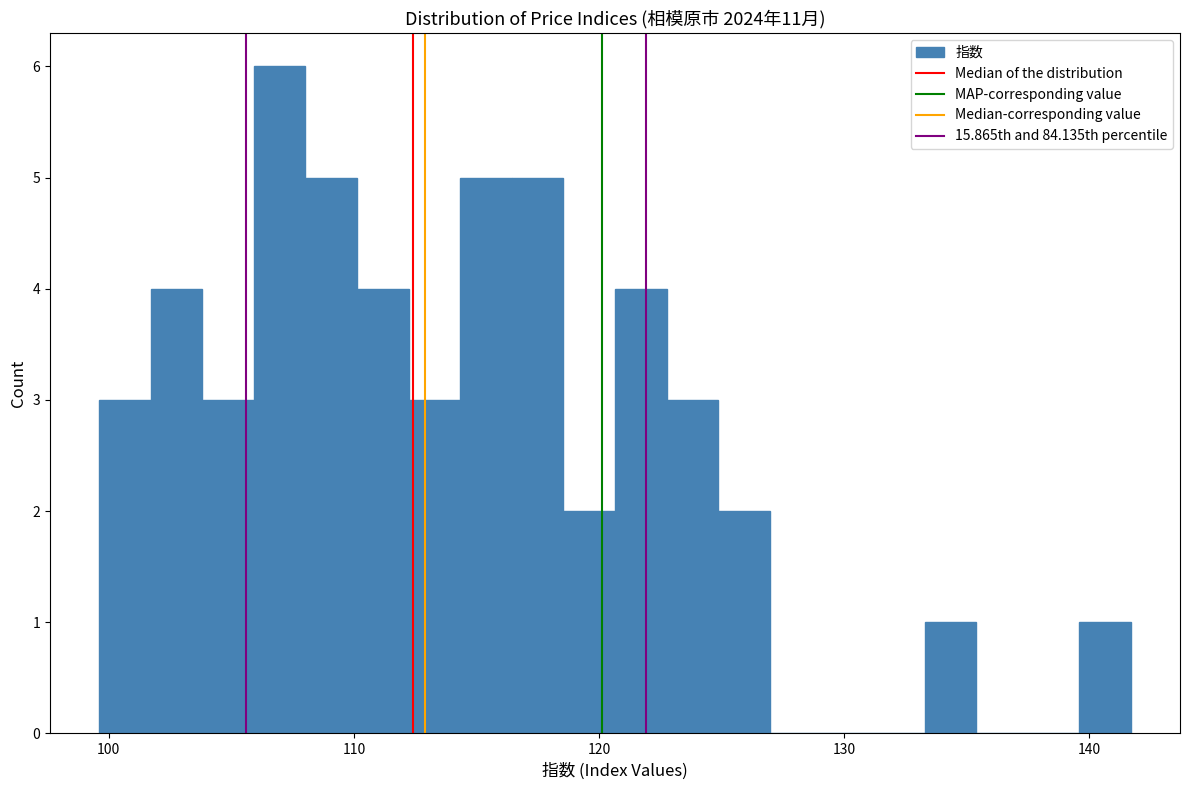

Read against the x-axis, roughly where is the centre of the tallest bar?

107